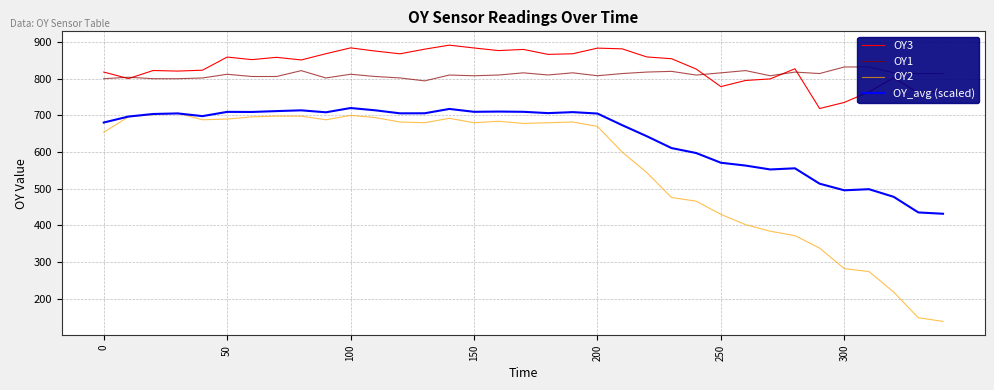

True or false: OY3 and OY2 intersect in this chart.

False